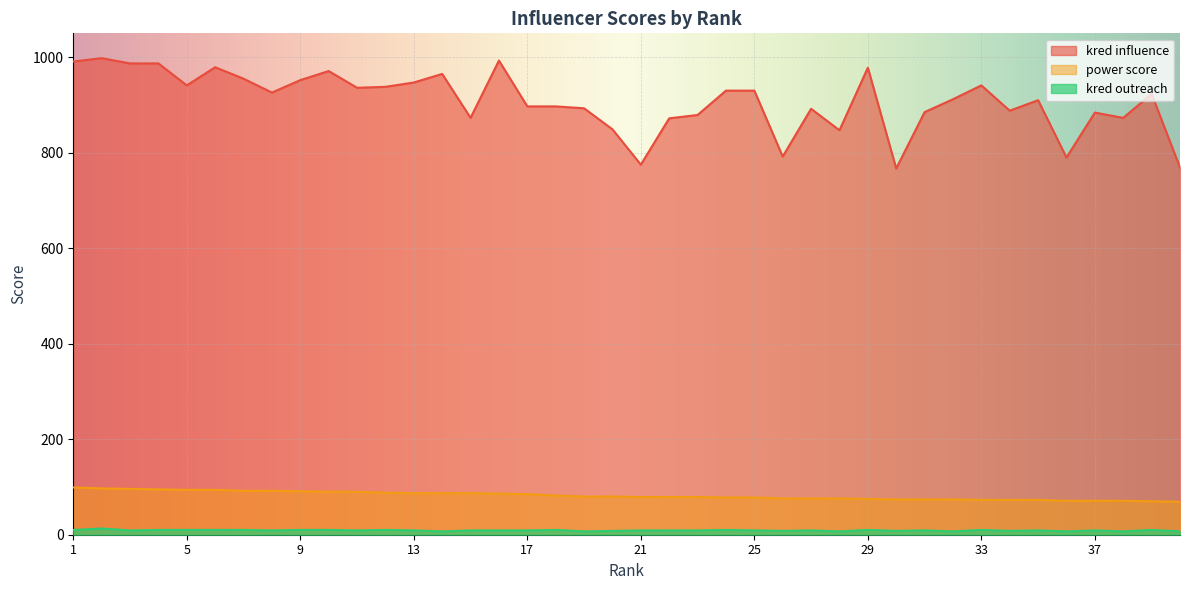

What is the average value of the kred outreach series?

9